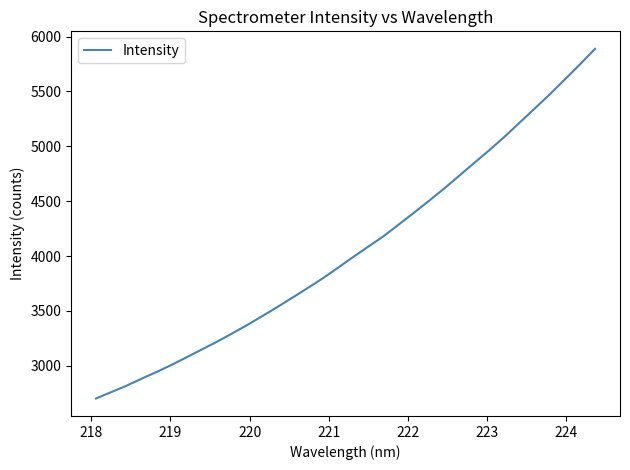

What is the difference between the maximum and minimum values?

3186.0